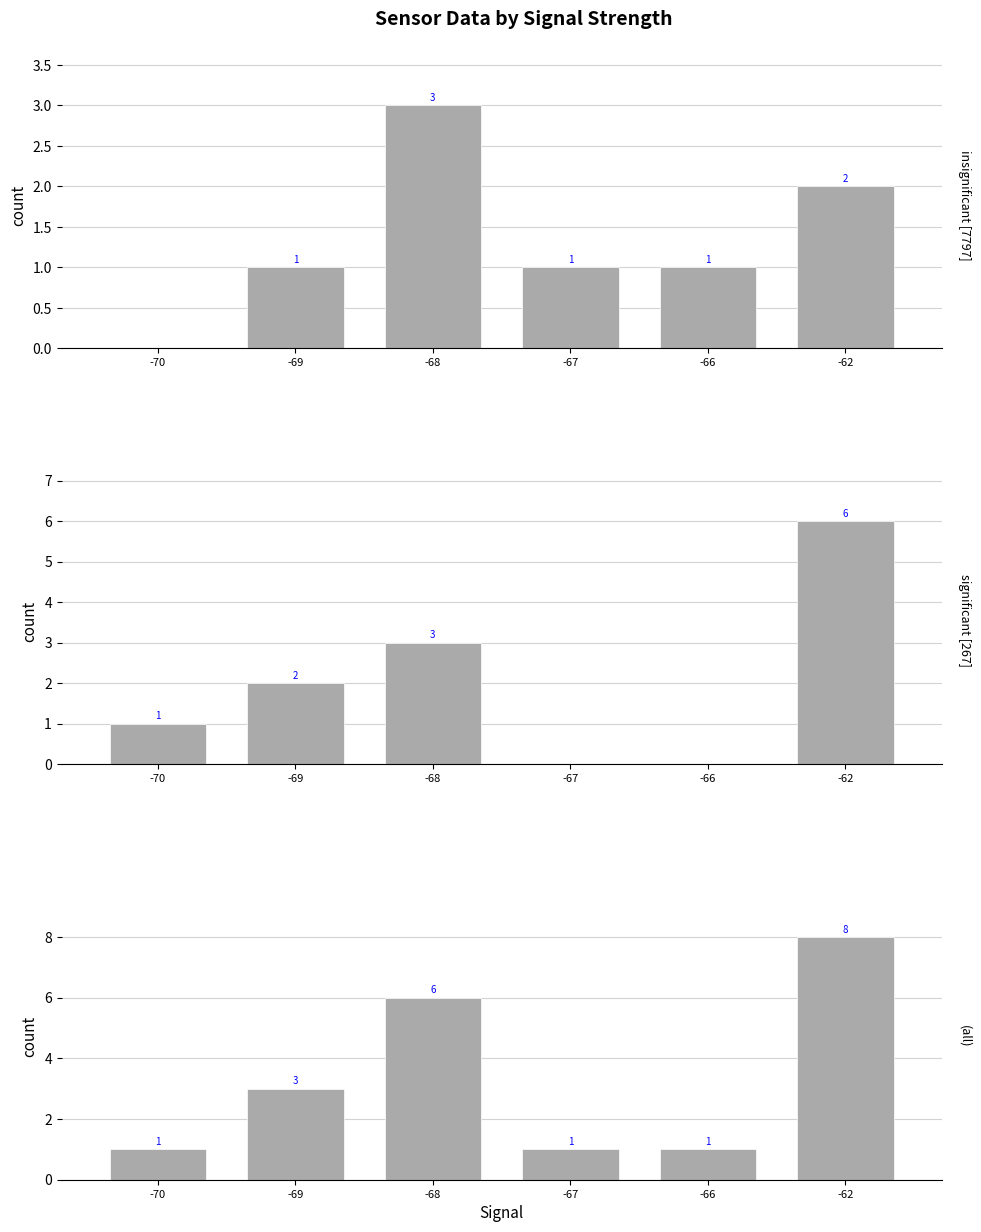

At which category does the chart reach its peak across all series?

-62